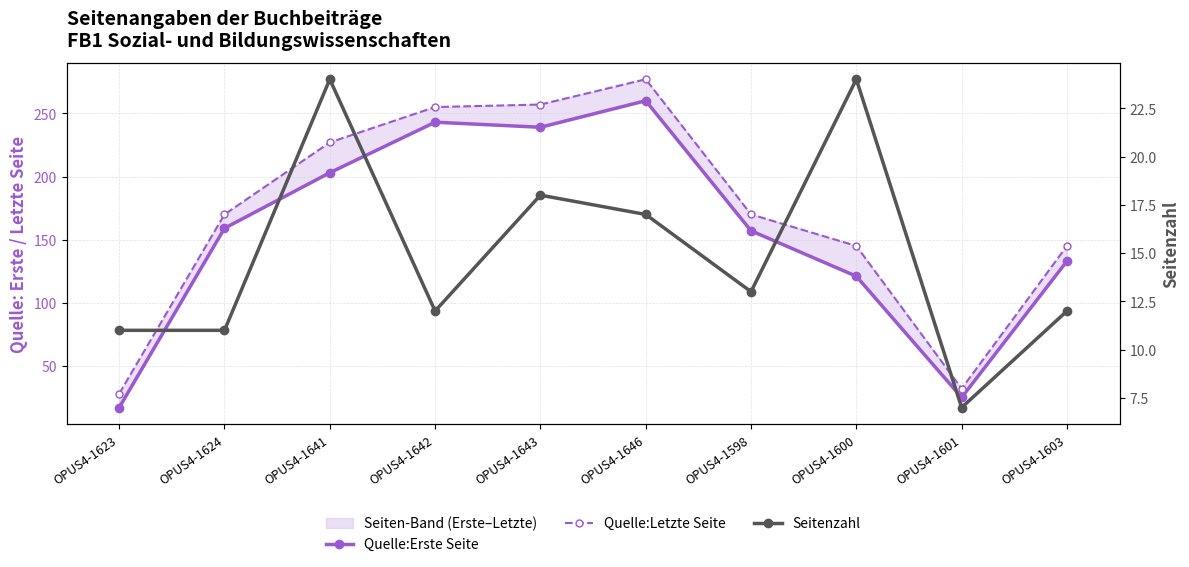

How many categories are shown in the chart?

10